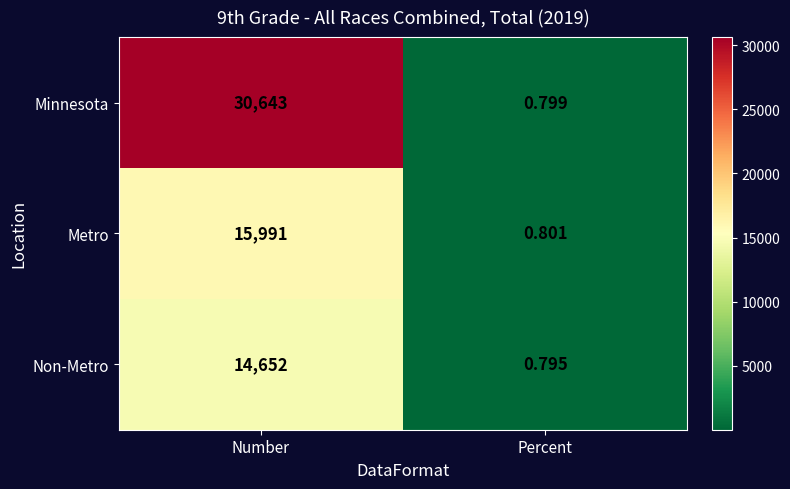

Rank the series at Percent from highest to lowest value.

Metro, Minnesota, Non-Metro